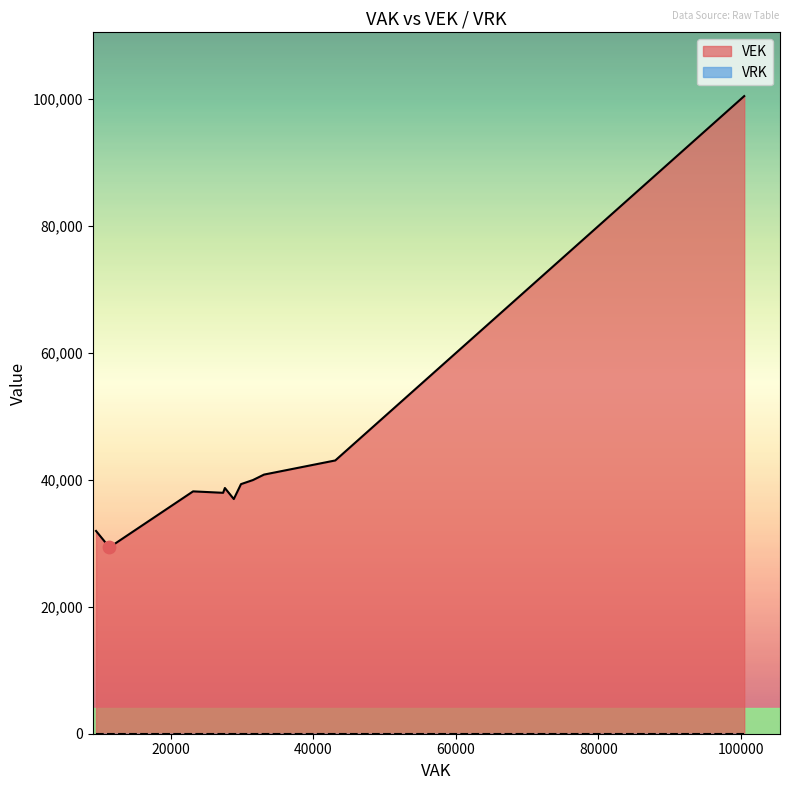

At how many categories does at least one series exceed 7178?

27